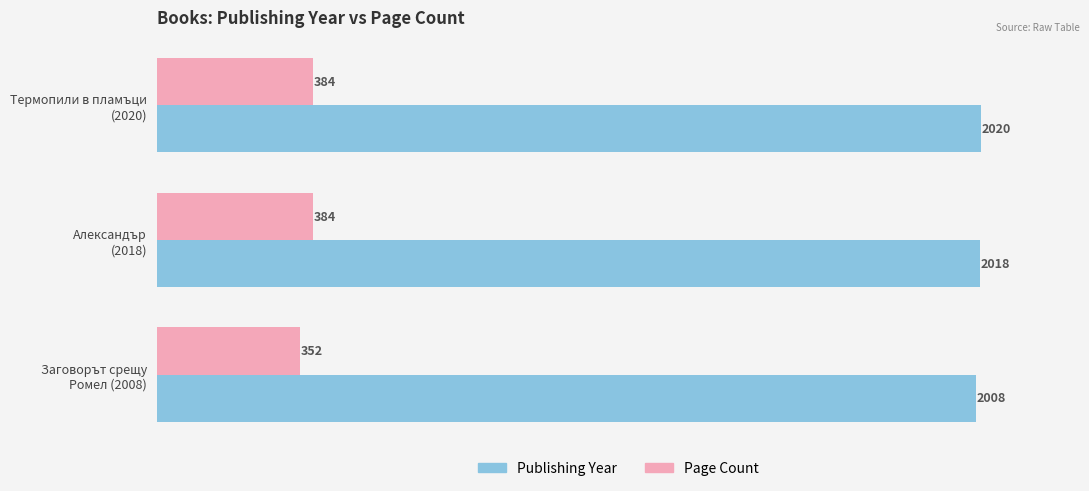

What is the greatest value displayed?

2020